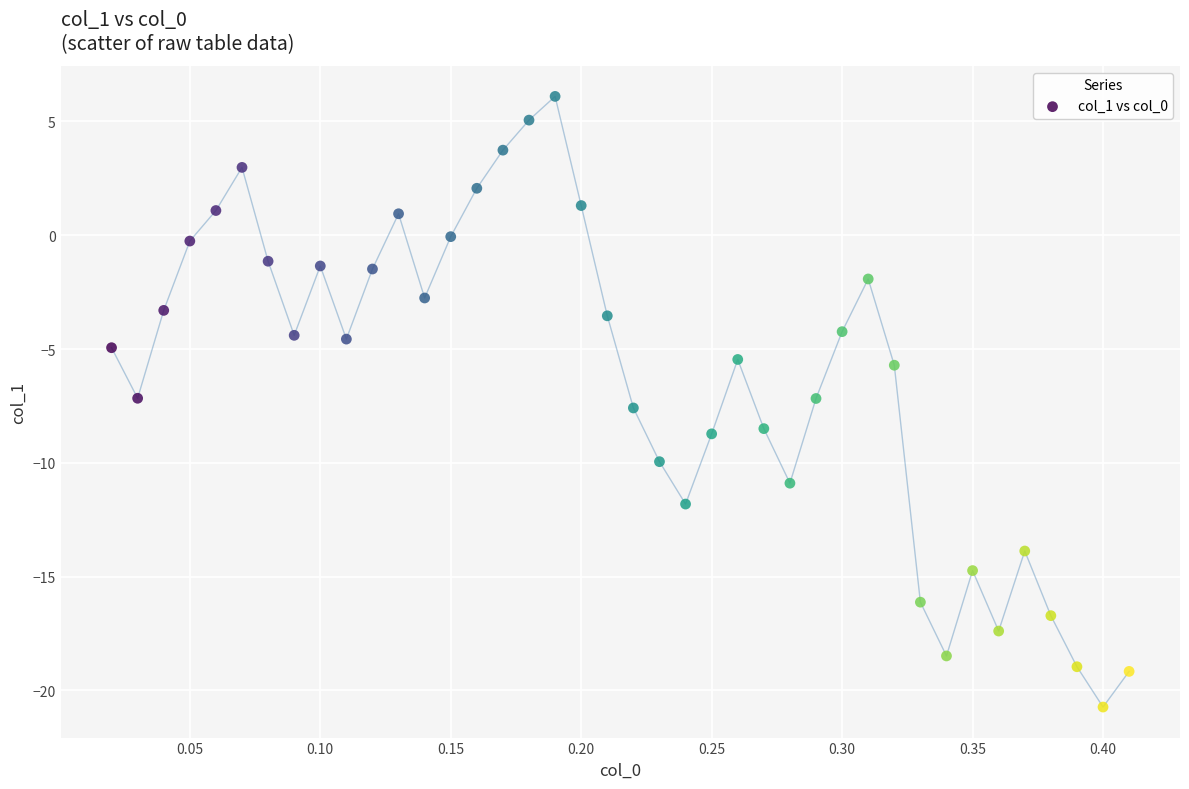

What is the range of Y values (max minus min)?

26.8